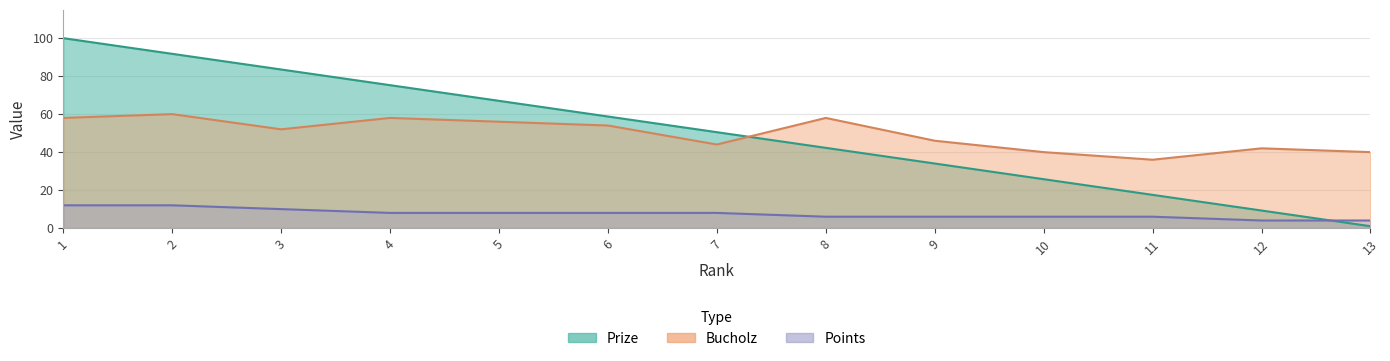

What is the sum of the Prize values at 6 and 1?

158.8